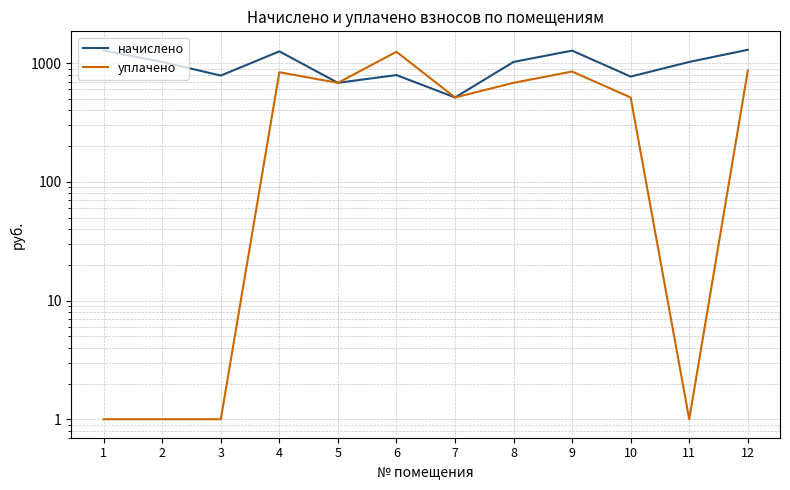

Which series changed the most between 1 and 9?

уплачено